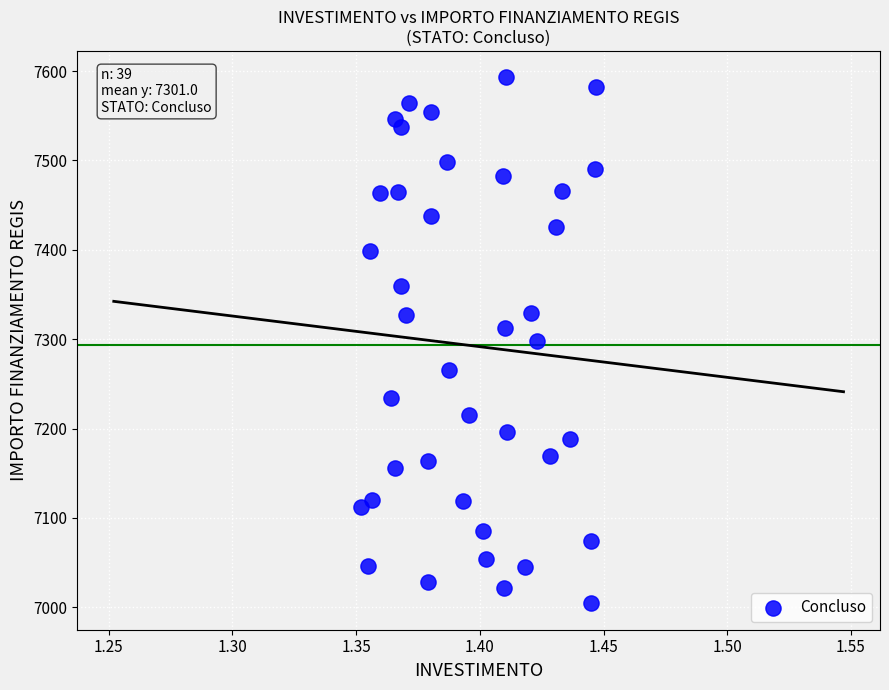

What is the range of Y values (max minus min)?

588.8